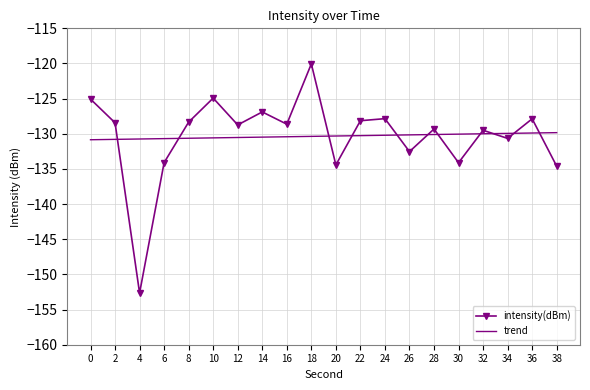

At which category is the sum across all series the highest?

18